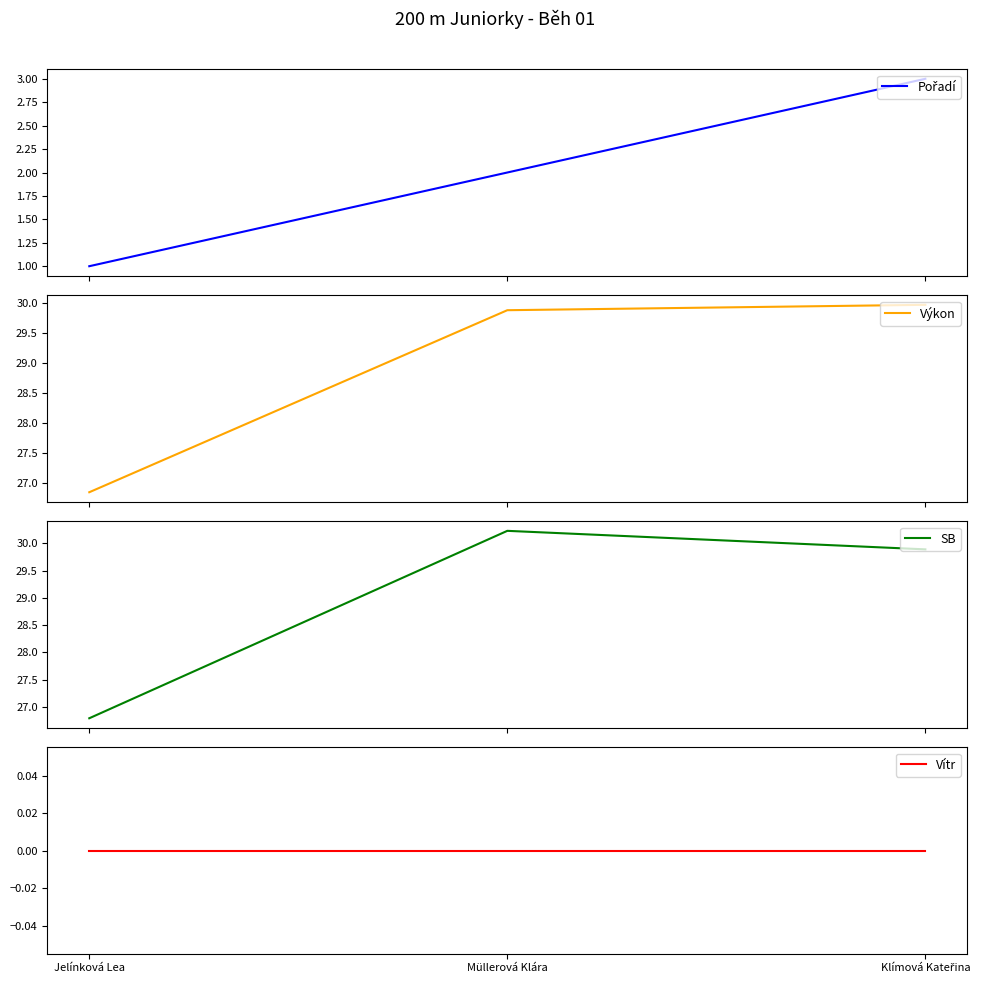

Which has a higher value, Müllerová Klára or Klímová Kateřina?

Klímová Kateřina